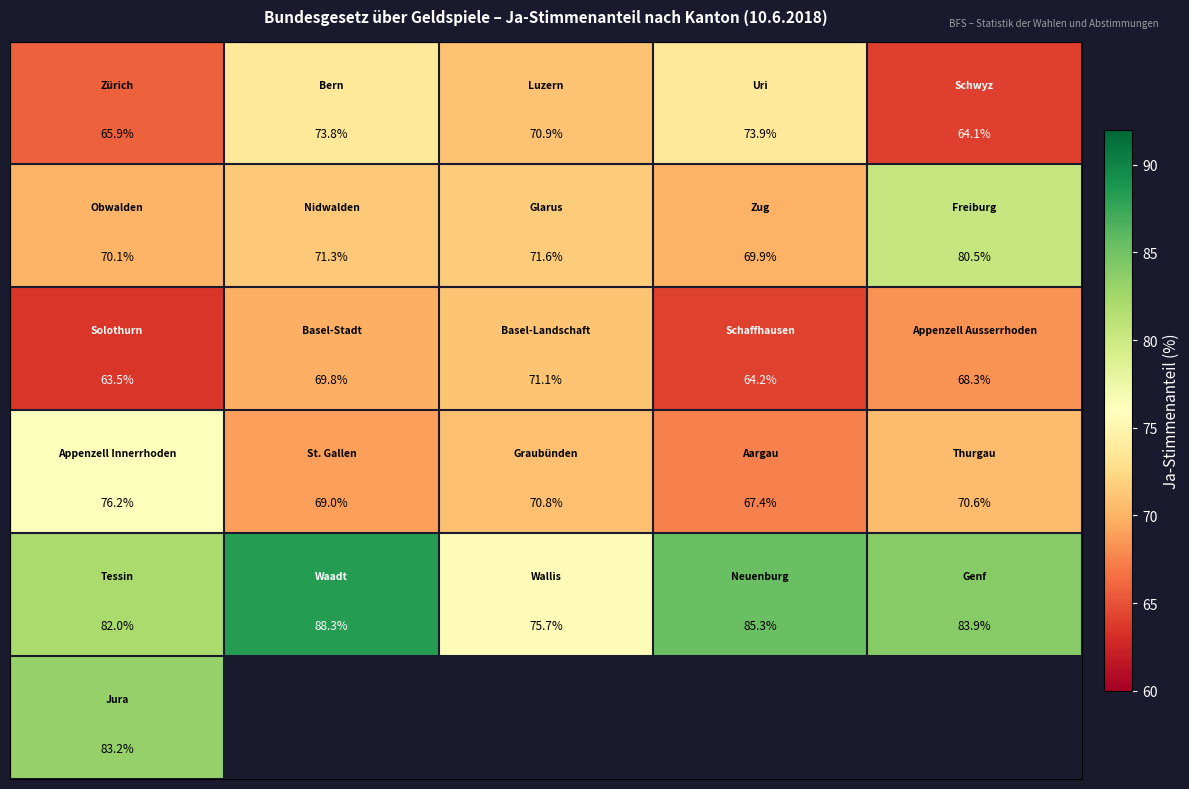

What is the maximum value shown in the chart?

88.3